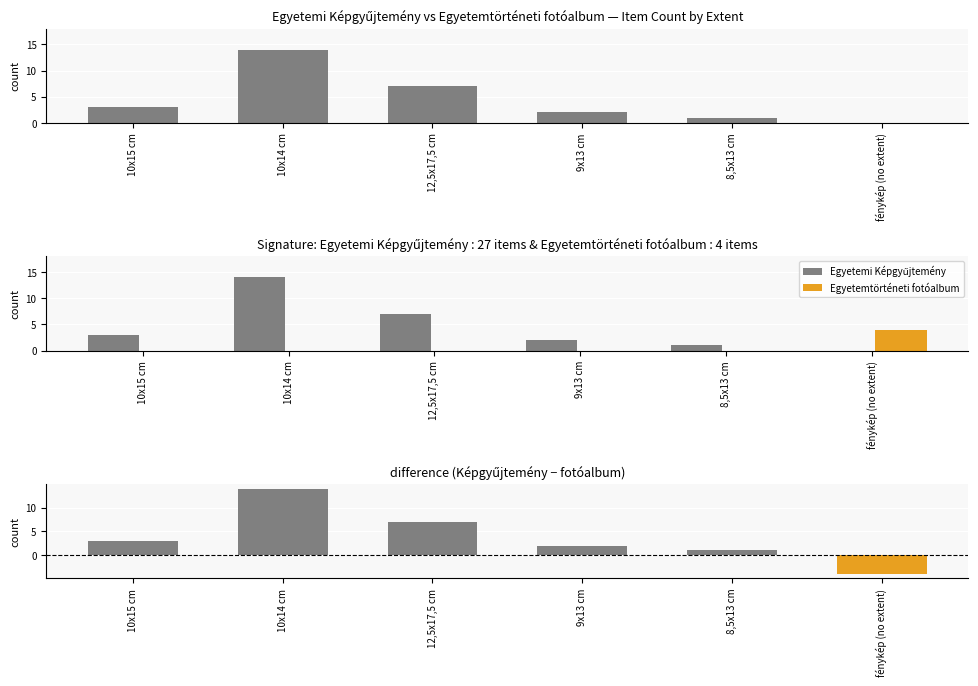

Reading right to left, extract all data points from this chart.

Egyetemi Képgyűjtemény: 0	1	2	7	14	3
Egyetemtörténeti fotóalbum: 4	0	0	0	0	0
difference: -4	1	2	7	14	3